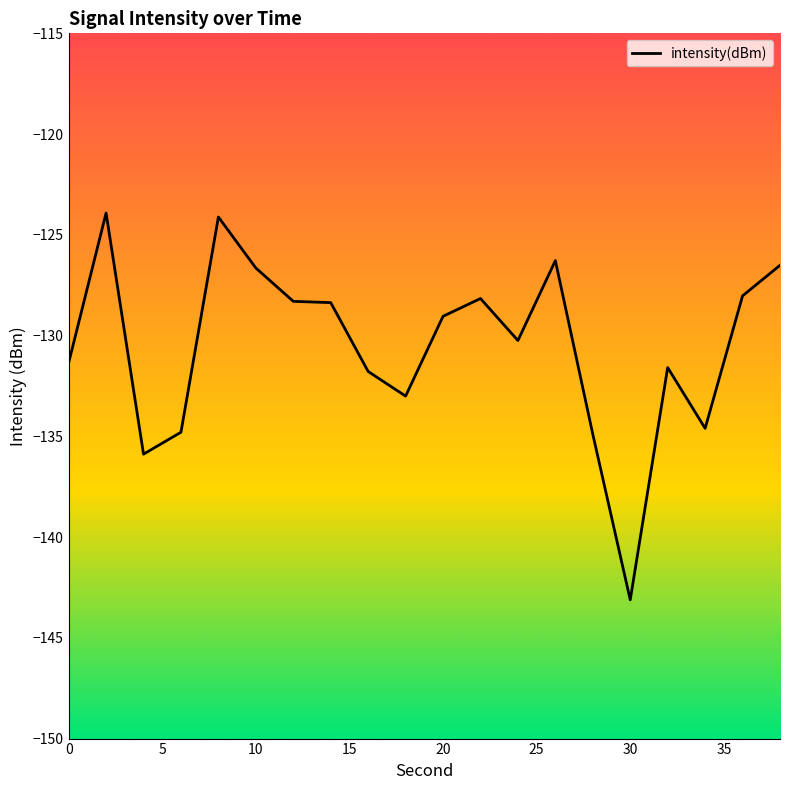

What is the minimum value shown in the chart?

-143.1